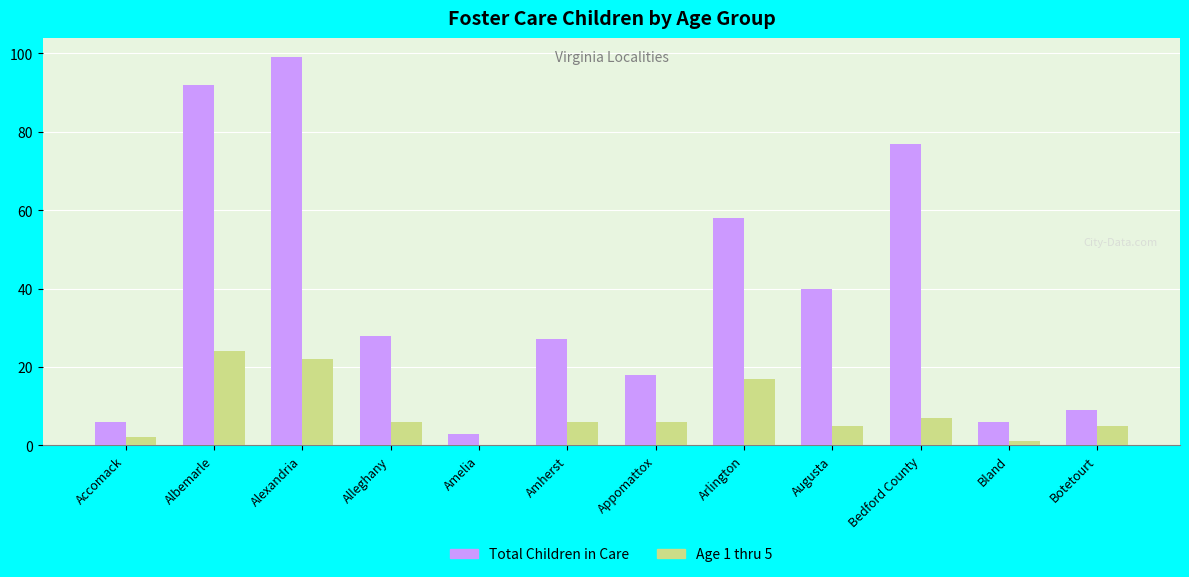

Does the chart contain stacked bars?

No